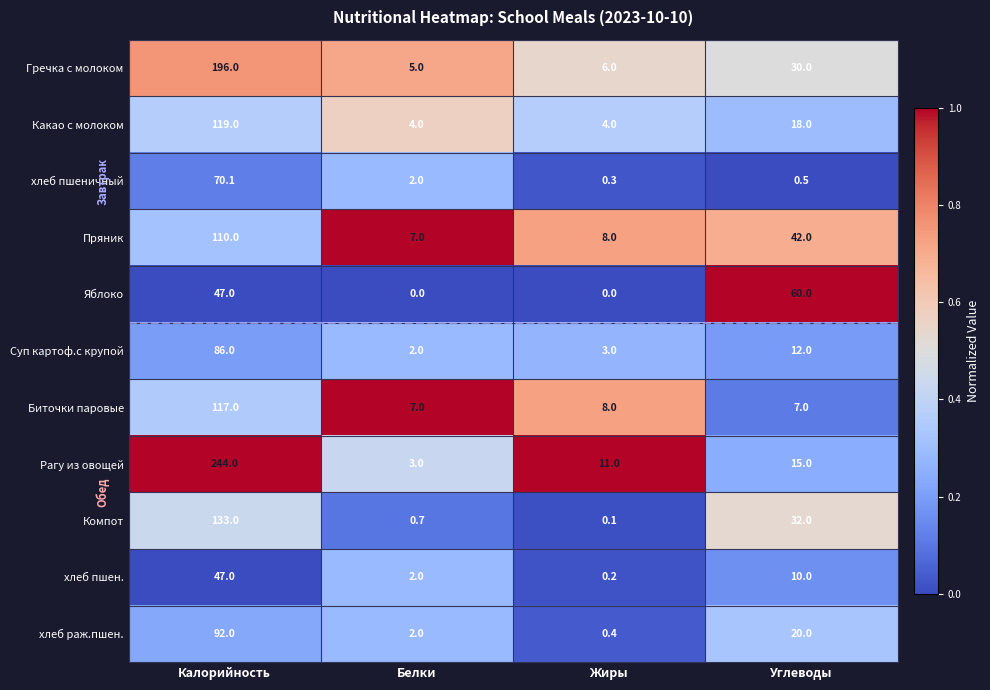

Which label corresponds to the largest value in the chart?

Калорийность